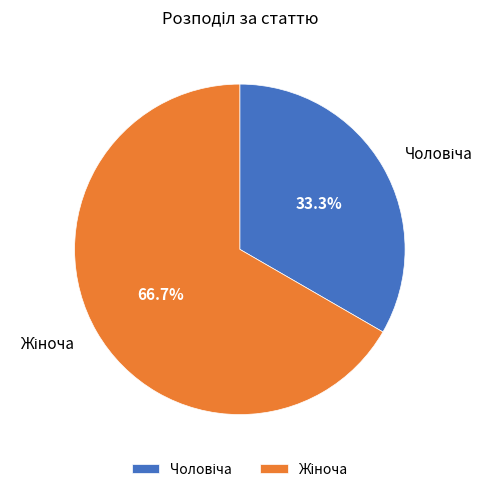

Is there a majority slice in this chart?

Yes